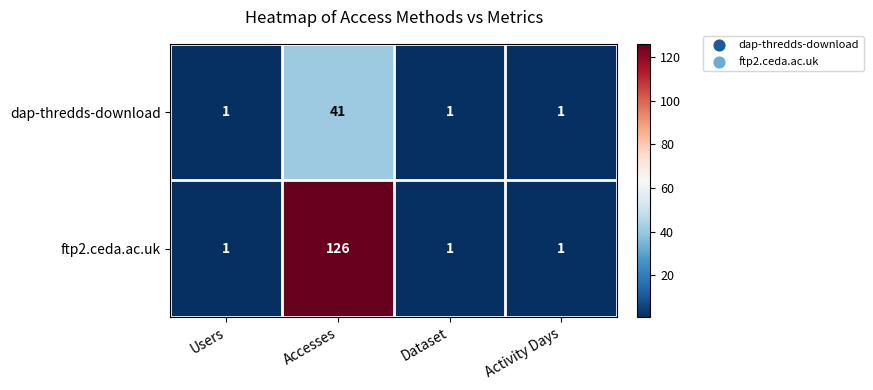

Count the number of data series in this chart.

2